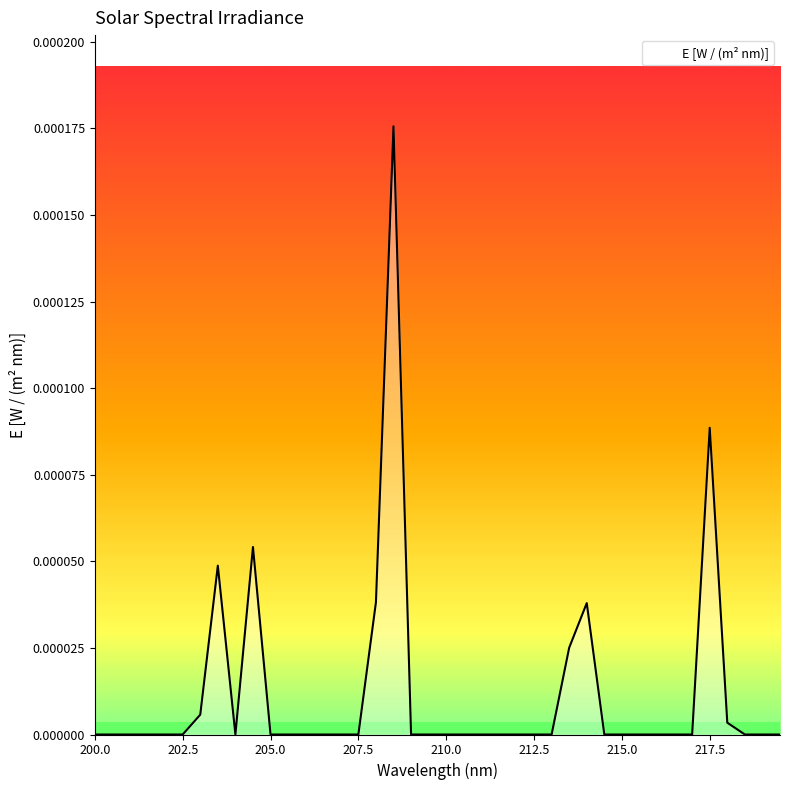

Does the chart have visible grid lines?

No